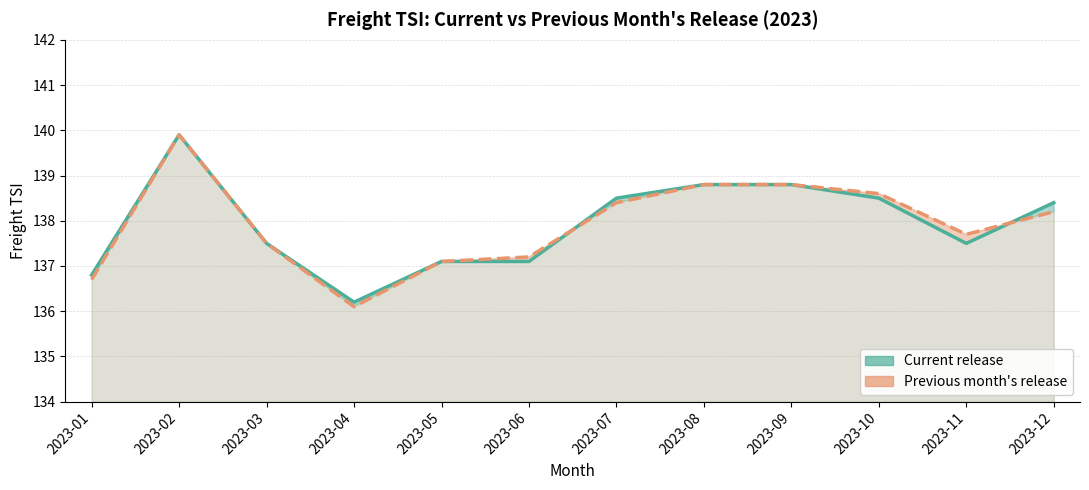

Which series has the largest range (max minus min)?

Previous month's release